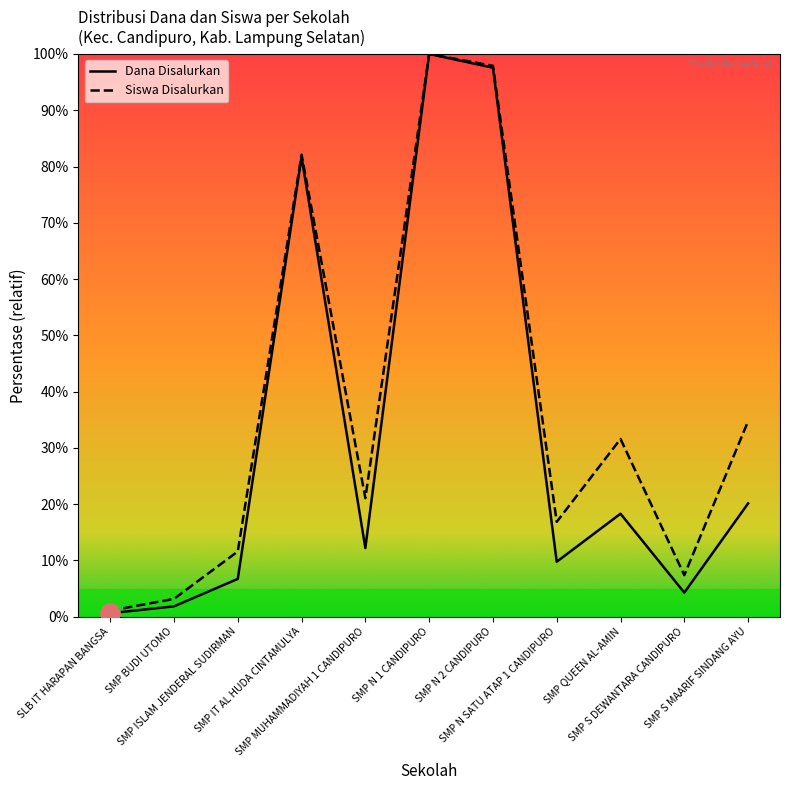

True or false: Siswa Disalurkan and Dana Disalurkan intersect in this chart.

False